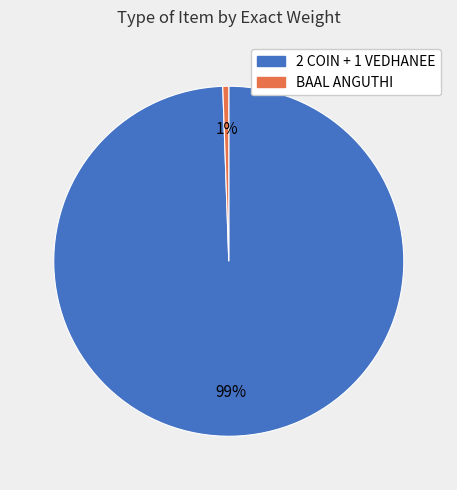

Does any single category account for the majority?

Yes